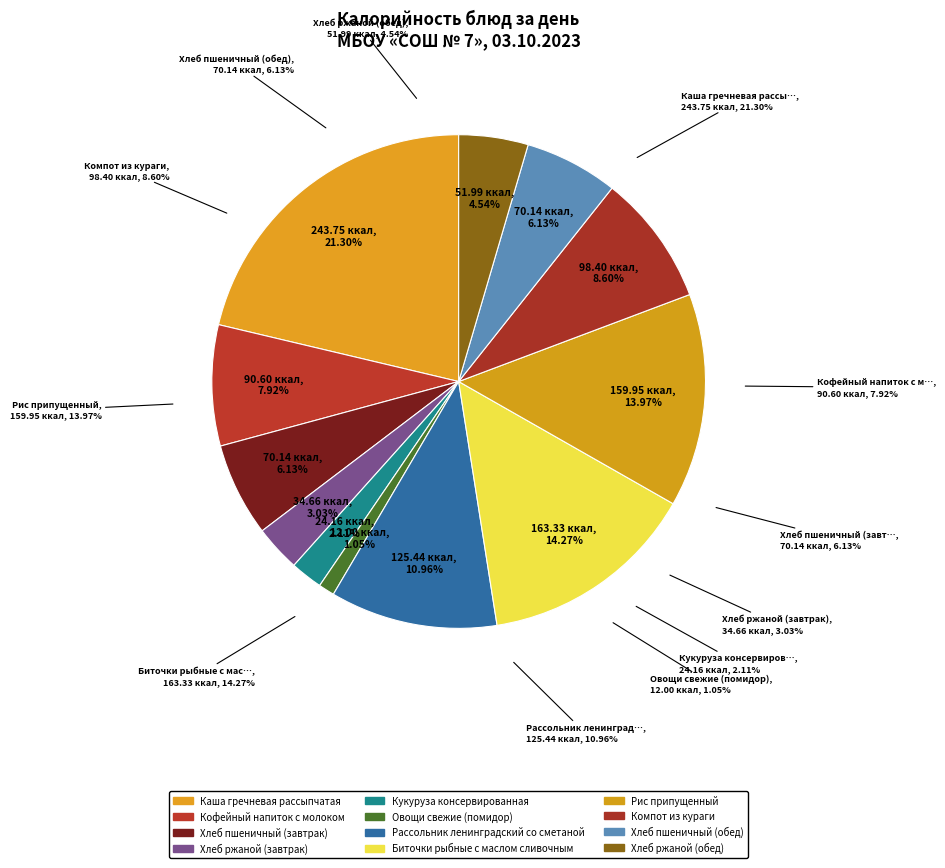

The Компот из кураги slice represents 9% of the pie. True or false?

True